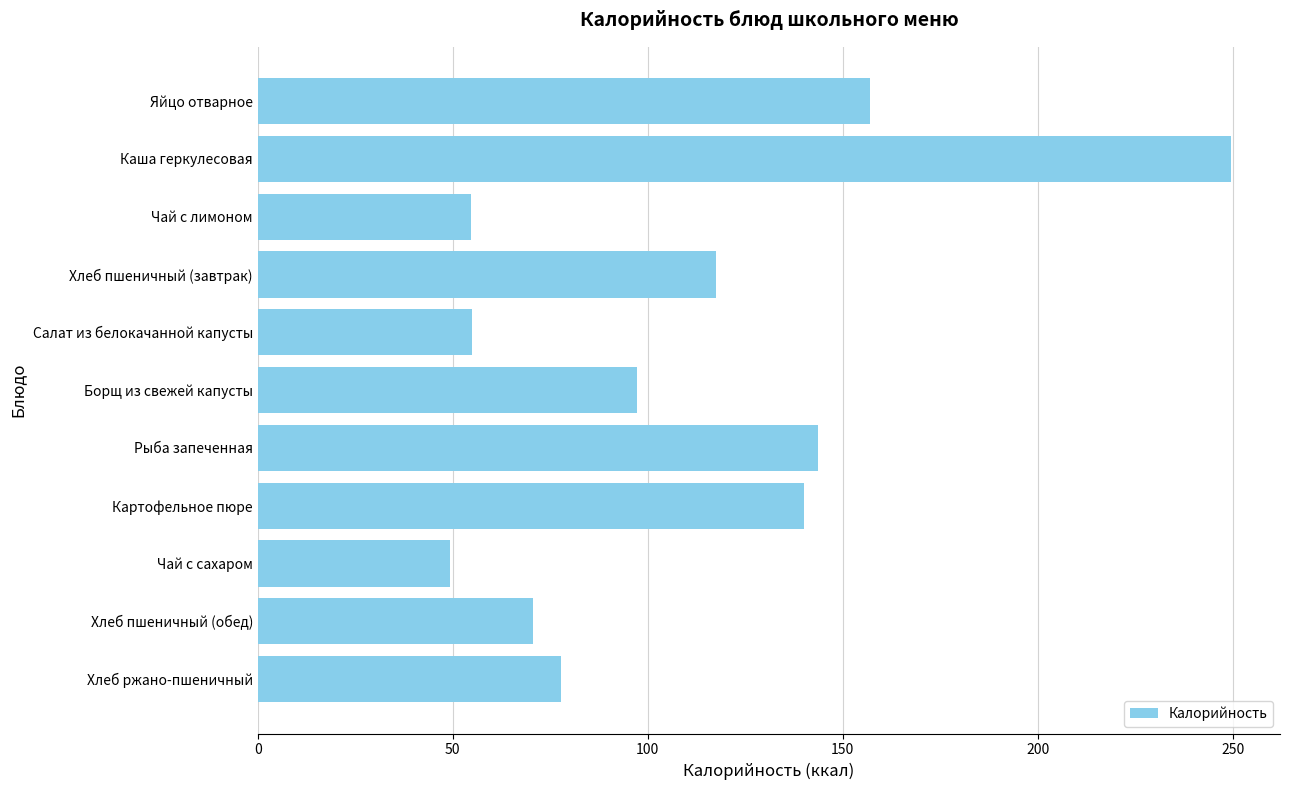

What is the label of the 11th bar from the top?

Хлеб ржано-пшеничный